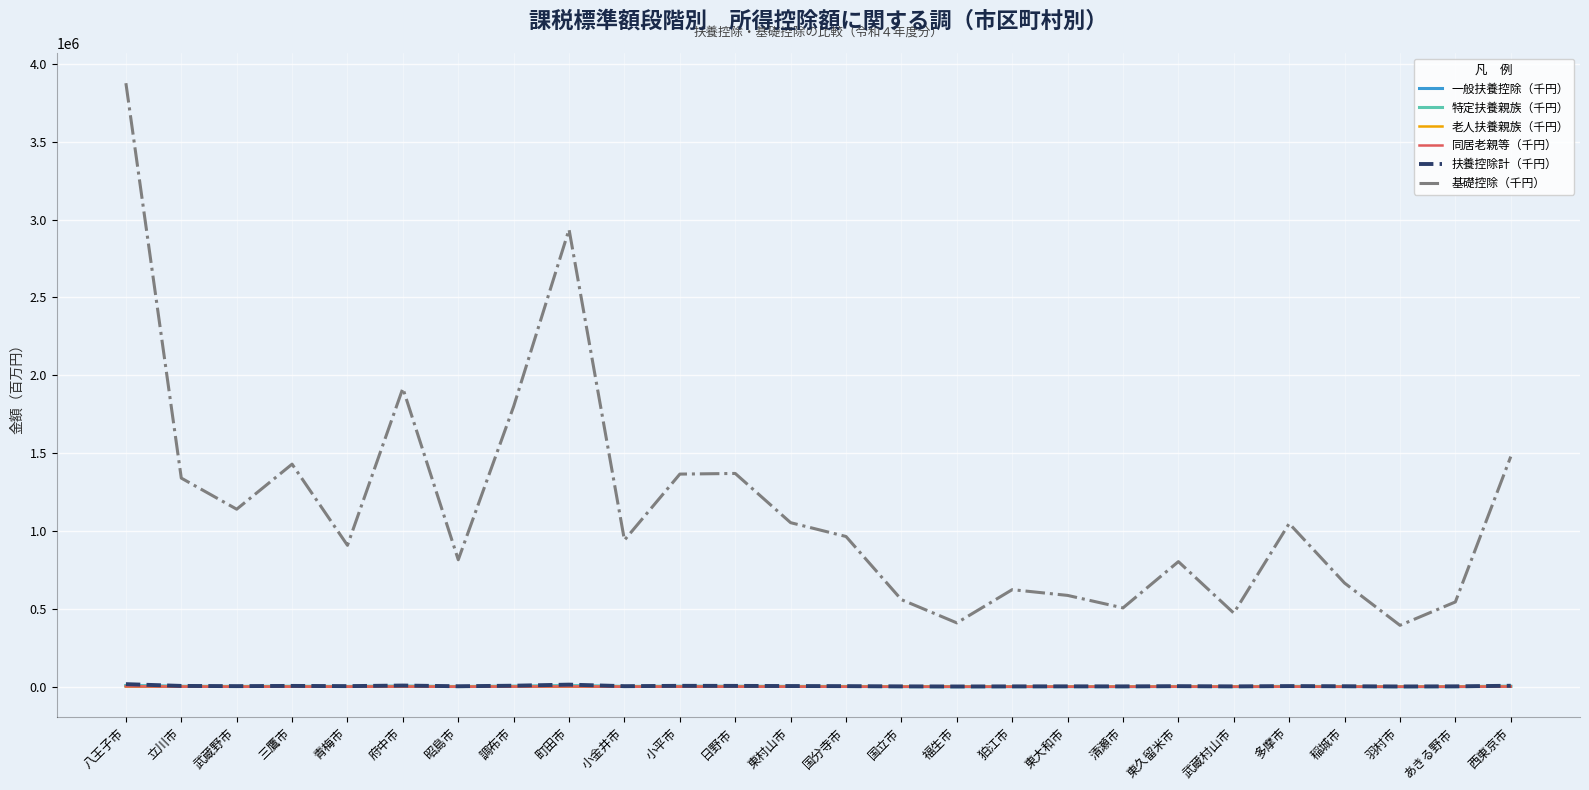

Where is the first local minimum for 老人扶養親族（千円）?

立川市